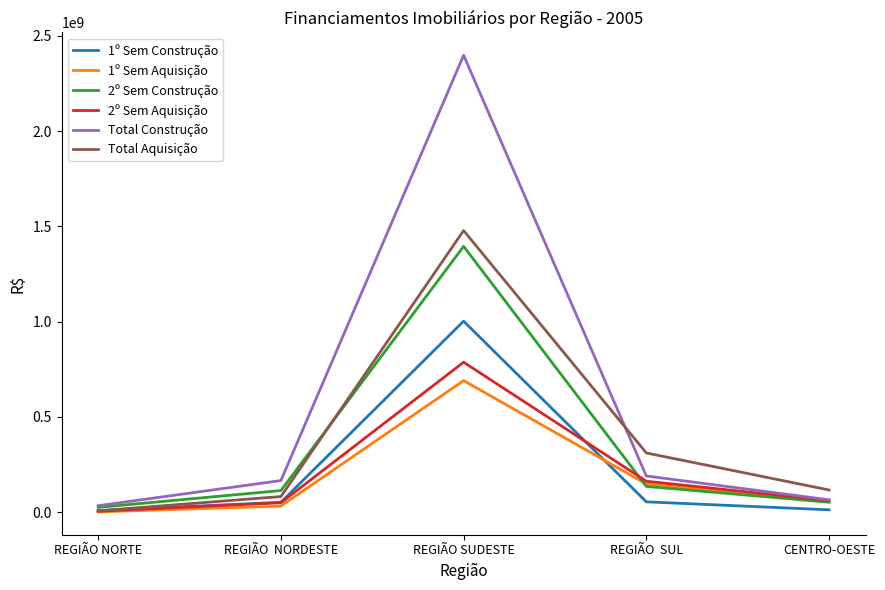

How many series are shown in this chart?

6